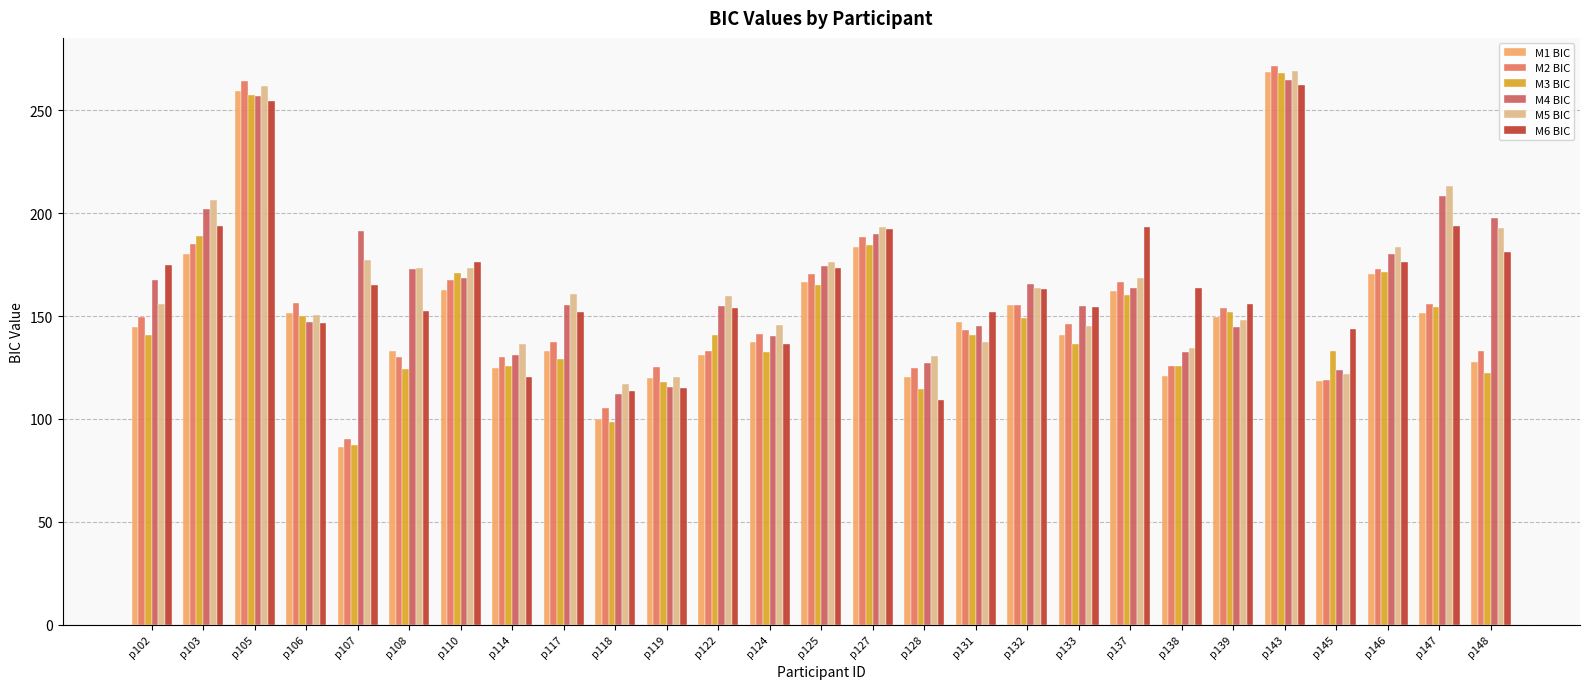

What is the value of the M5 BIC bar at the 24th from the left?

121.8